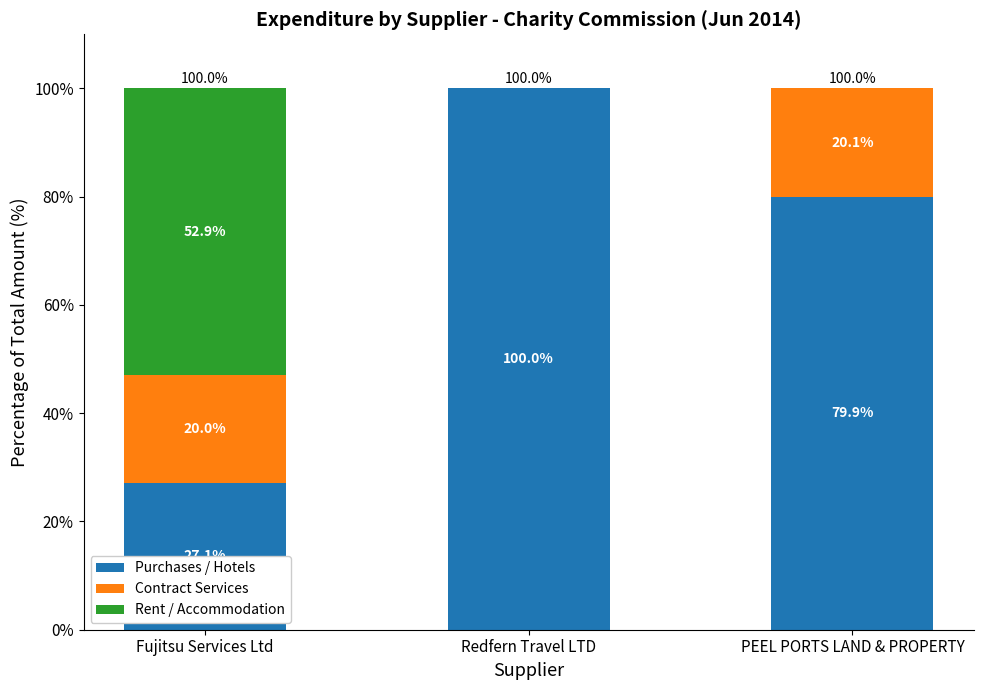

At which label does Purchases / Hotels reach its peak?

Redfern Travel LTD